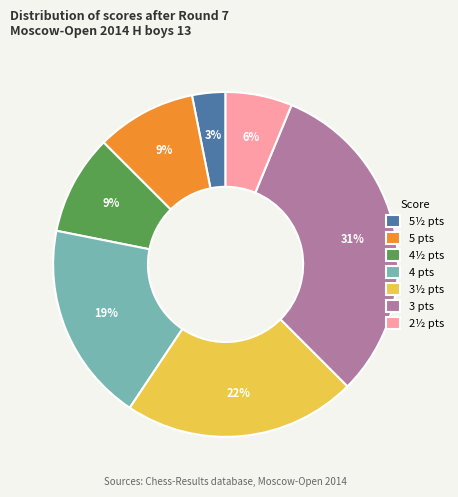

The 5½ pts slice represents 3% of the pie. True or false?

True